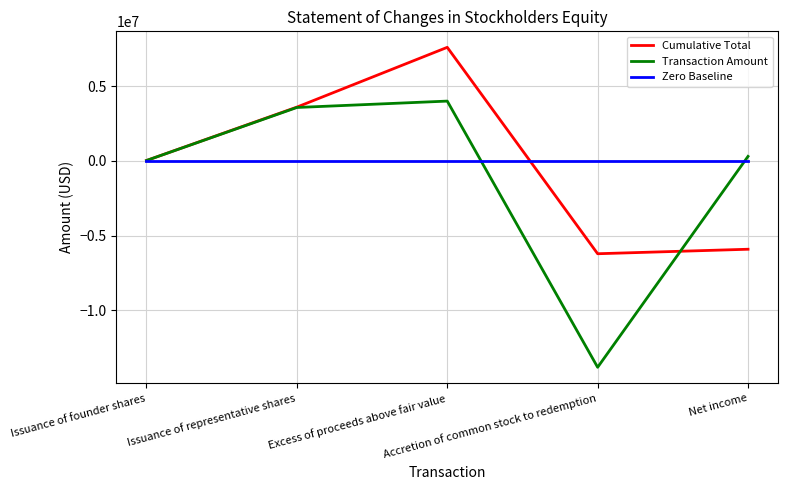

List the series in order of their overall mean, highest first.

Zero Baseline, Cumulative Total, Transaction Amount